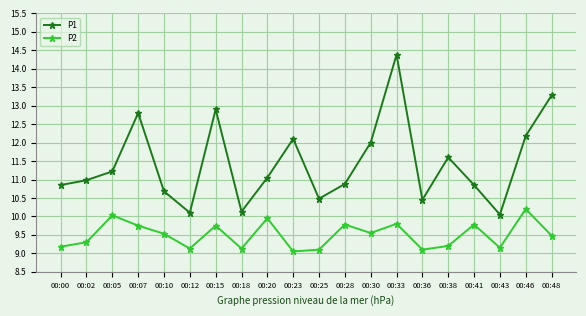

At which category does P1 reach its first local peak?

00:07